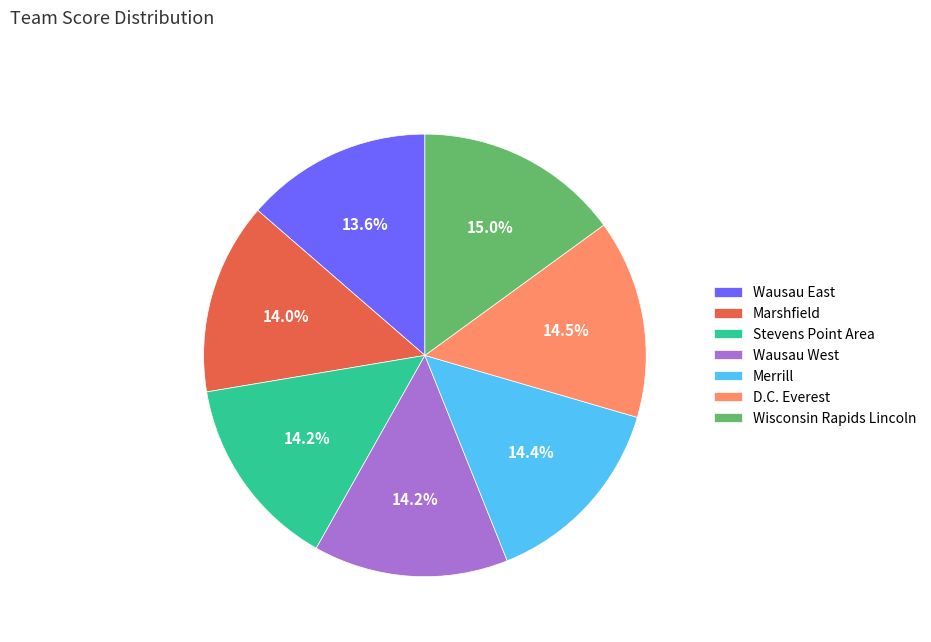

What is the total percentage of Marshfield and Wisconsin Rapids Lincoln?

29.0%